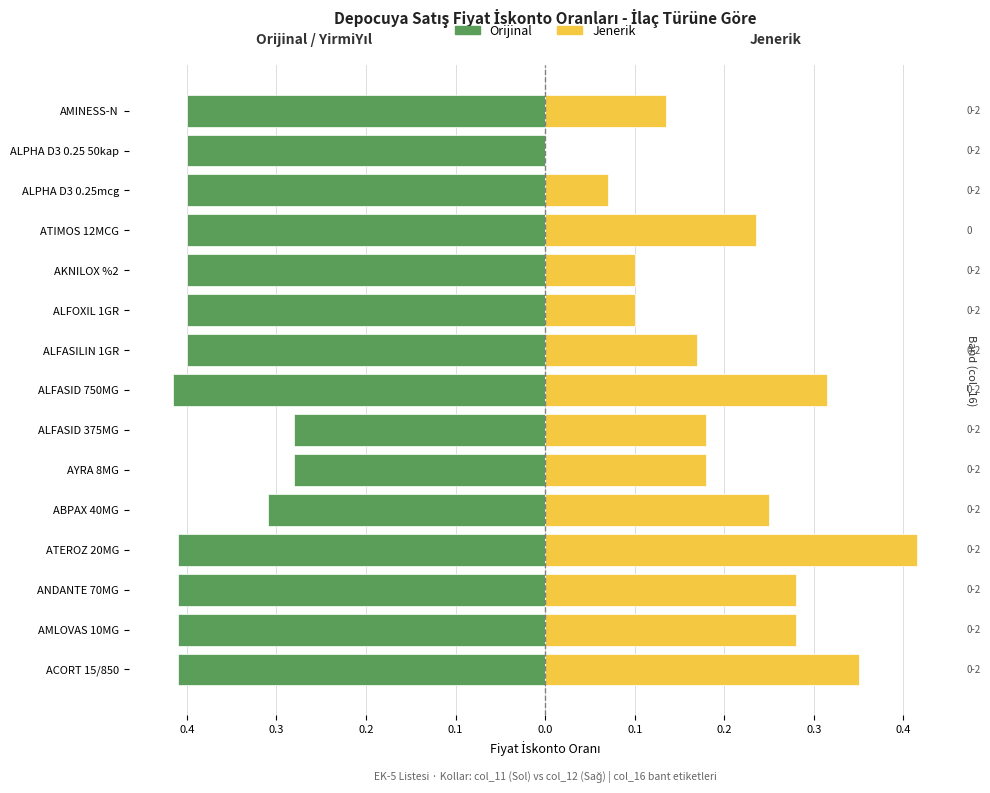

What are all the series names shown in the legend?

Orijinal, Jenerik